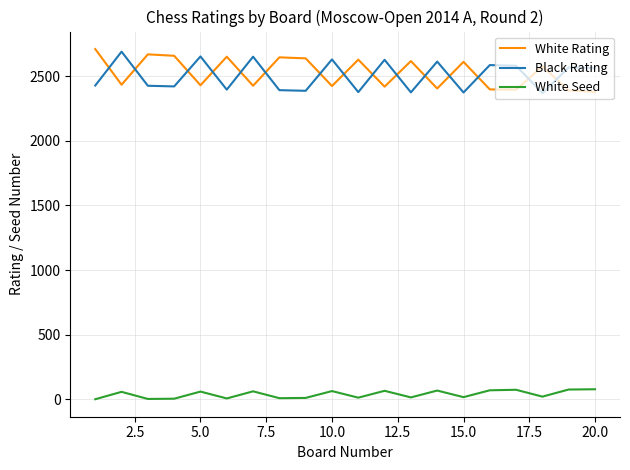

Does the chart have visible grid lines?

Yes